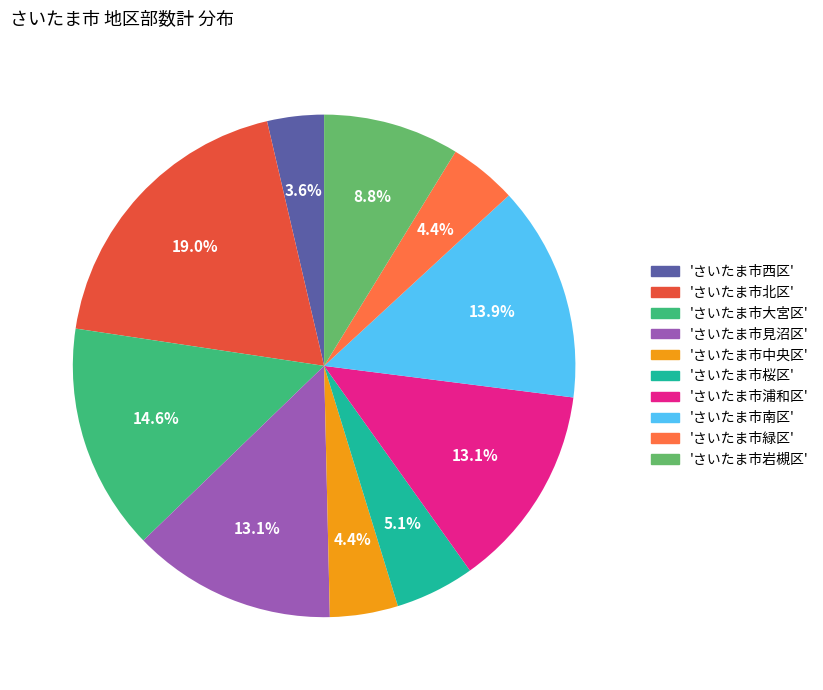

What is the smallest slice in the pie chart?

'さいたま市西区'